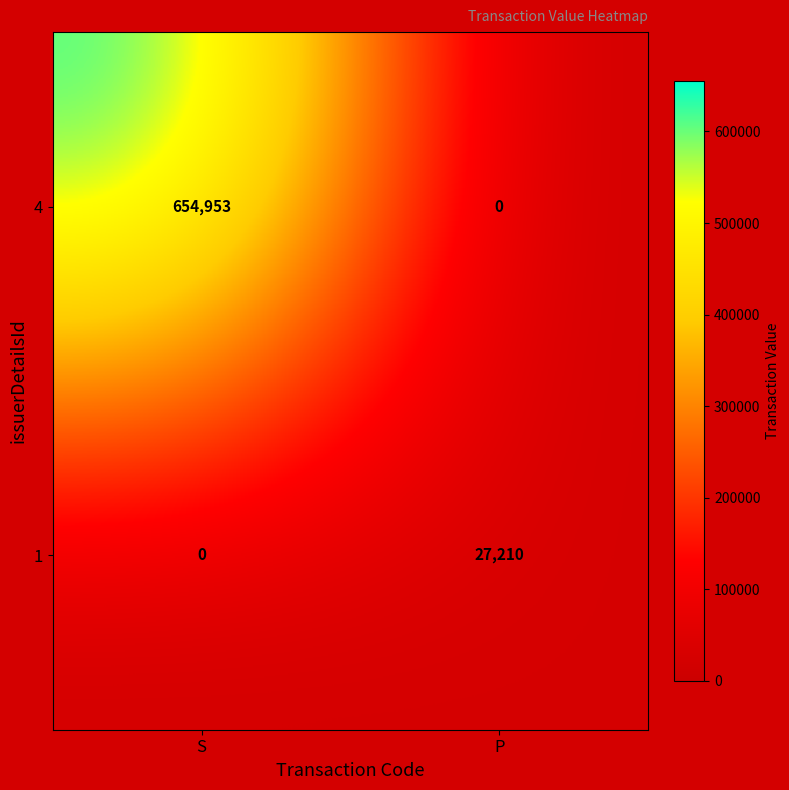

What value does the 1 series have at P?

27210